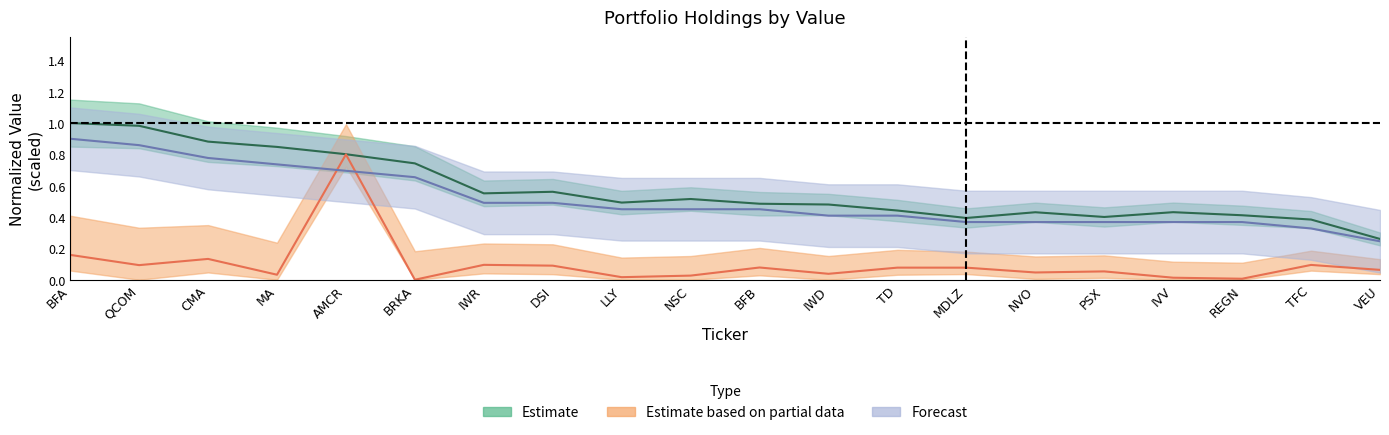

What is the spread (max minus min) of values at QCOM?

0.9